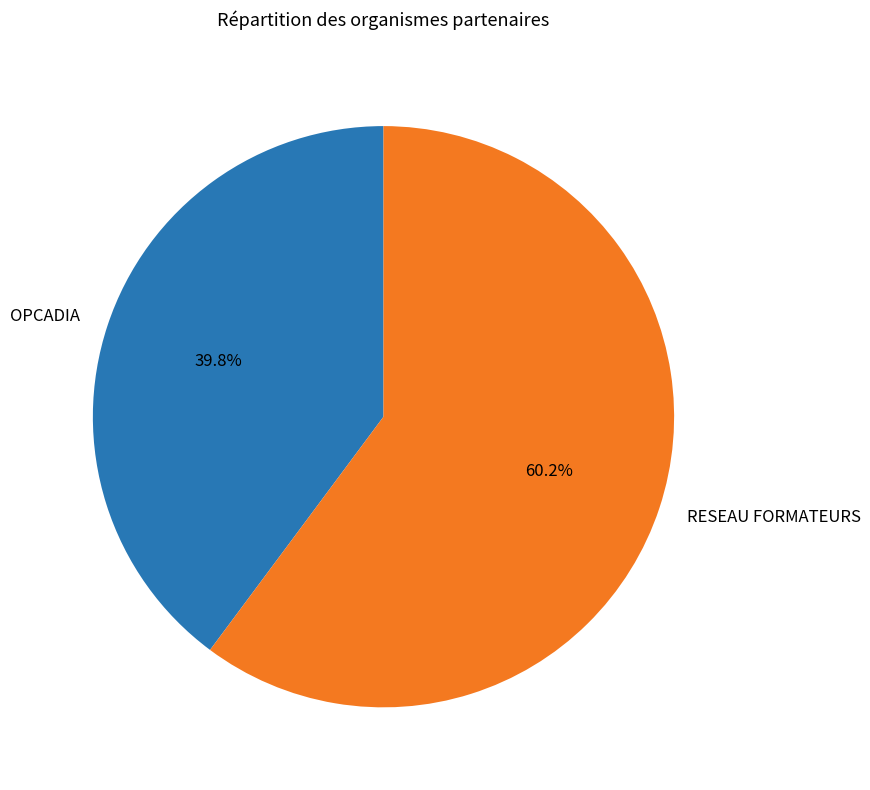

Which slice is the largest?

RESEAU FORMATEURS